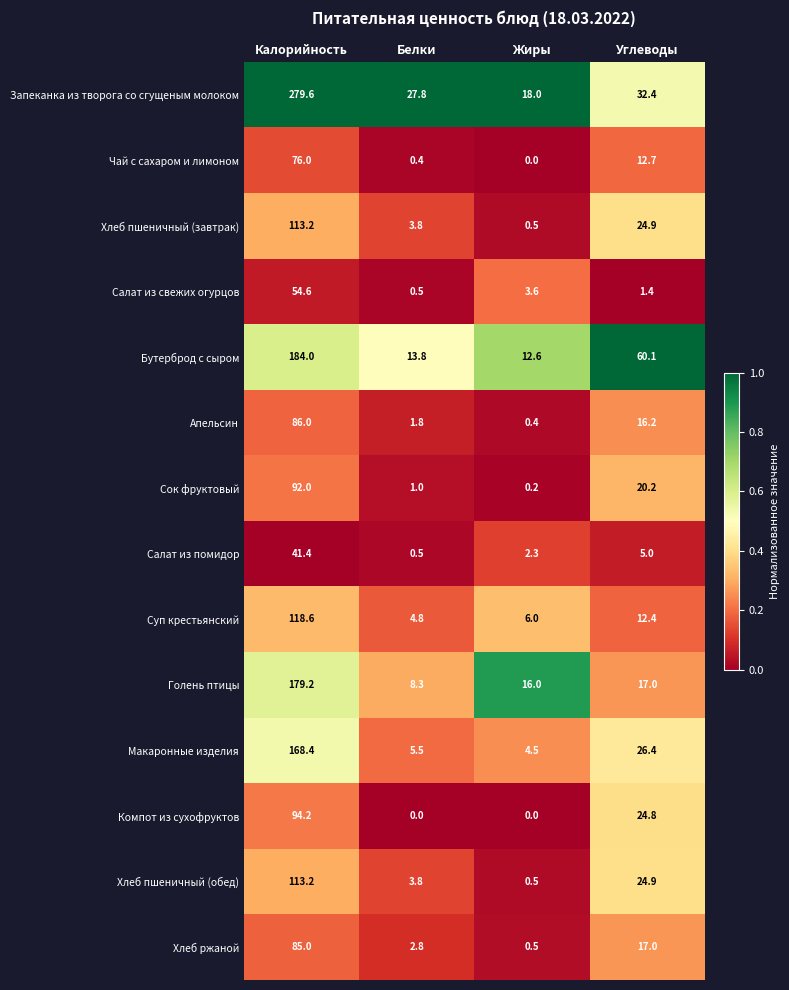

What is the sum of all Бутерброд с сыром values?

270.5